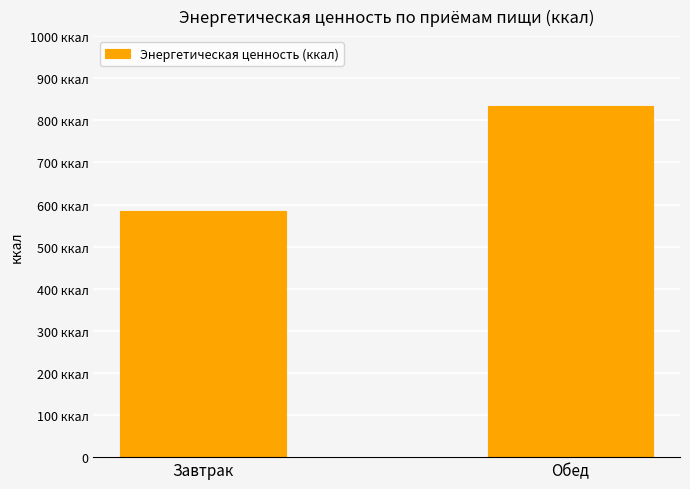

Does the chart contain any negative values?

No